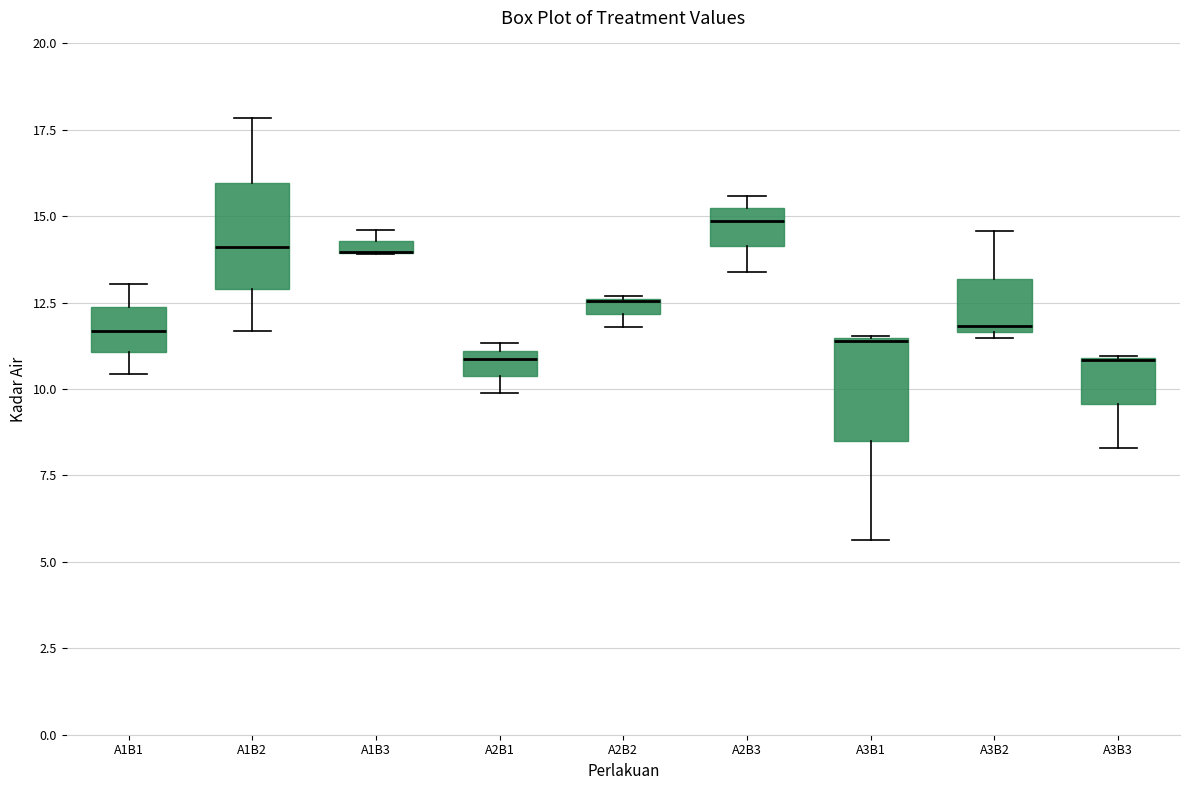

Where does the upper whisker of the box for A1B2 end on the y-axis? The values are not printed on the chart, so give them approximately, as read against the axis.

18.0